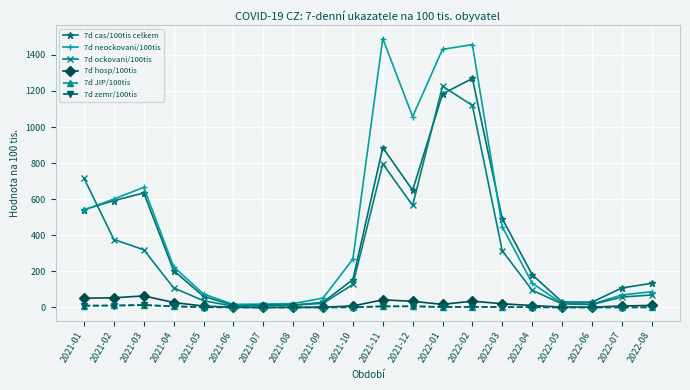

Which series has the largest range (max minus min)?

7d neockovani/100tis